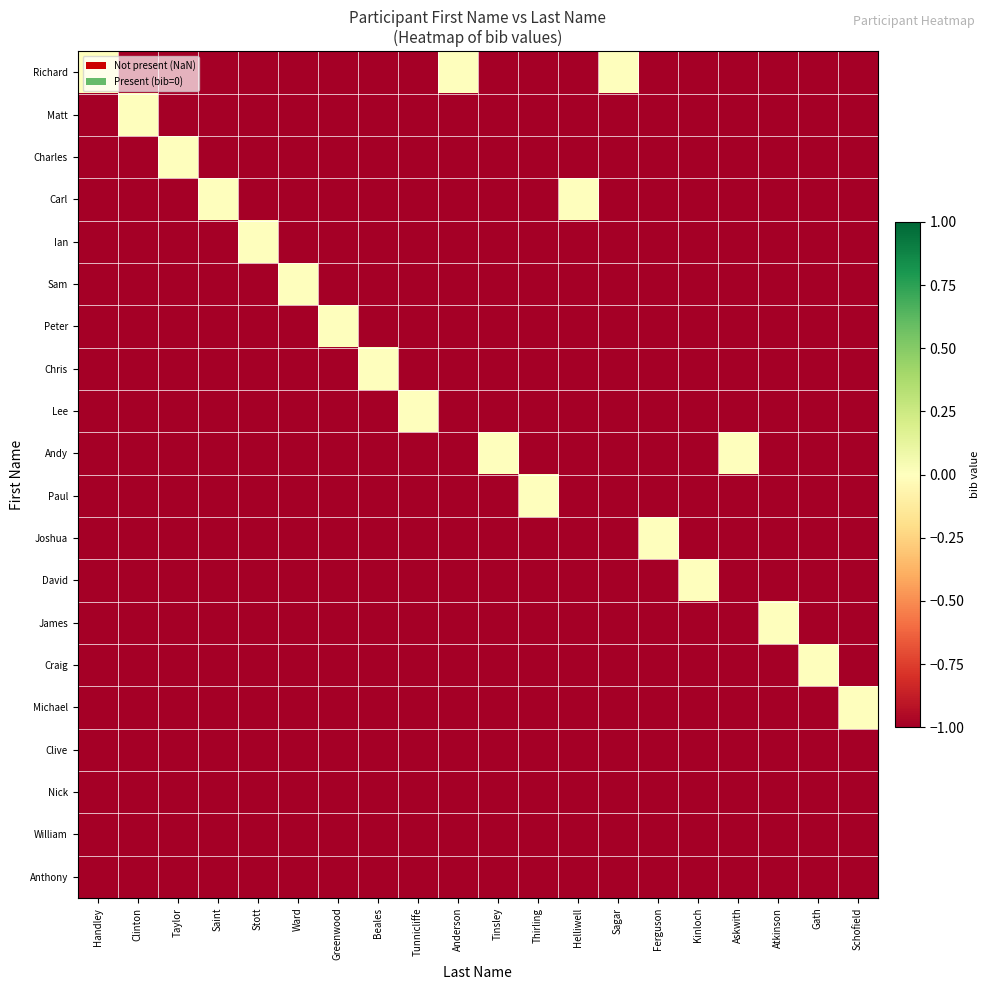

Reading left to right, what are all the values shown in this chart?

Richard: Handley=0	Clinton=-1	Taylor=-1	Saint=-1	Stott=-1	Ward=-1	Greenwood=-1	Beales=-1	Tunnicliffe=-1	Anderson=0	Tinsley=-1	Thirling=-1	Helliwell=-1	Sagar=0	Ferguson=-1	Kinloch=-1	Askwith=-1	Atkinson=-1	Gath=-1	Schofield=-1
Matt: Handley=-1	Clinton=0	Taylor=-1	Saint=-1	Stott=-1	Ward=-1	Greenwood=-1	Beales=-1	Tunnicliffe=-1	Anderson=-1	Tinsley=-1	Thirling=-1	Helliwell=-1	Sagar=-1	Ferguson=-1	Kinloch=-1	Askwith=-1	Atkinson=-1	Gath=-1	Schofield=-1
Charles: Handley=-1	Clinton=-1	Taylor=0	Saint=-1	Stott=-1	Ward=-1	Greenwood=-1	Beales=-1	Tunnicliffe=-1	Anderson=-1	Tinsley=-1	Thirling=-1	Helliwell=-1	Sagar=-1	Ferguson=-1	Kinloch=-1	Askwith=-1	Atkinson=-1	Gath=-1	Schofield=-1
Carl: Handley=-1	Clinton=-1	Taylor=-1	Saint=0	Stott=-1	Ward=-1	Greenwood=-1	Beales=-1	Tunnicliffe=-1	Anderson=-1	Tinsley=-1	Thirling=-1	Helliwell=0	Sagar=-1	Ferguson=-1	Kinloch=-1	Askwith=-1	Atkinson=-1	Gath=-1	Schofield=-1
Ian: Handley=-1	Clinton=-1	Taylor=-1	Saint=-1	Stott=0	Ward=-1	Greenwood=-1	Beales=-1	Tunnicliffe=-1	Anderson=-1	Tinsley=-1	Thirling=-1	Helliwell=-1	Sagar=-1	Ferguson=-1	Kinloch=-1	Askwith=-1	Atkinson=-1	Gath=-1	Schofield=-1
Sam: Handley=-1	Clinton=-1	Taylor=-1	Saint=-1	Stott=-1	Ward=0	Greenwood=-1	Beales=-1	Tunnicliffe=-1	Anderson=-1	Tinsley=-1	Thirling=-1	Helliwell=-1	Sagar=-1	Ferguson=-1	Kinloch=-1	Askwith=-1	Atkinson=-1	Gath=-1	Schofield=-1
Peter: Handley=-1	Clinton=-1	Taylor=-1	Saint=-1	Stott=-1	Ward=-1	Greenwood=0	Beales=-1	Tunnicliffe=-1	Anderson=-1	Tinsley=-1	Thirling=-1	Helliwell=-1	Sagar=-1	Ferguson=-1	Kinloch=-1	Askwith=-1	Atkinson=-1	Gath=-1	Schofield=-1
Chris: Handley=-1	Clinton=-1	Taylor=-1	Saint=-1	Stott=-1	Ward=-1	Greenwood=-1	Beales=0	Tunnicliffe=-1	Anderson=-1	Tinsley=-1	Thirling=-1	Helliwell=-1	Sagar=-1	Ferguson=-1	Kinloch=-1	Askwith=-1	Atkinson=-1	Gath=-1	Schofield=-1
Lee: Handley=-1	Clinton=-1	Taylor=-1	Saint=-1	Stott=-1	Ward=-1	Greenwood=-1	Beales=-1	Tunnicliffe=0	Anderson=-1	Tinsley=-1	Thirling=-1	Helliwell=-1	Sagar=-1	Ferguson=-1	Kinloch=-1	Askwith=-1	Atkinson=-1	Gath=-1	Schofield=-1
Andy: Handley=-1	Clinton=-1	Taylor=-1	Saint=-1	Stott=-1	Ward=-1	Greenwood=-1	Beales=-1	Tunnicliffe=-1	Anderson=-1	Tinsley=0	Thirling=-1	Helliwell=-1	Sagar=-1	Ferguson=-1	Kinloch=-1	Askwith=0	Atkinson=-1	Gath=-1	Schofield=-1
Paul: Handley=-1	Clinton=-1	Taylor=-1	Saint=-1	Stott=-1	Ward=-1	Greenwood=-1	Beales=-1	Tunnicliffe=-1	Anderson=-1	Tinsley=-1	Thirling=0	Helliwell=-1	Sagar=-1	Ferguson=-1	Kinloch=-1	Askwith=-1	Atkinson=-1	Gath=-1	Schofield=-1
Joshua: Handley=-1	Clinton=-1	Taylor=-1	Saint=-1	Stott=-1	Ward=-1	Greenwood=-1	Beales=-1	Tunnicliffe=-1	Anderson=-1	Tinsley=-1	Thirling=-1	Helliwell=-1	Sagar=-1	Ferguson=0	Kinloch=-1	Askwith=-1	Atkinson=-1	Gath=-1	Schofield=-1
David: Handley=-1	Clinton=-1	Taylor=-1	Saint=-1	Stott=-1	Ward=-1	Greenwood=-1	Beales=-1	Tunnicliffe=-1	Anderson=-1	Tinsley=-1	Thirling=-1	Helliwell=-1	Sagar=-1	Ferguson=-1	Kinloch=0	Askwith=-1	Atkinson=-1	Gath=-1	Schofield=-1
James: Handley=-1	Clinton=-1	Taylor=-1	Saint=-1	Stott=-1	Ward=-1	Greenwood=-1	Beales=-1	Tunnicliffe=-1	Anderson=-1	Tinsley=-1	Thirling=-1	Helliwell=-1	Sagar=-1	Ferguson=-1	Kinloch=-1	Askwith=-1	Atkinson=0	Gath=-1	Schofield=-1
Craig: Handley=-1	Clinton=-1	Taylor=-1	Saint=-1	Stott=-1	Ward=-1	Greenwood=-1	Beales=-1	Tunnicliffe=-1	Anderson=-1	Tinsley=-1	Thirling=-1	Helliwell=-1	Sagar=-1	Ferguson=-1	Kinloch=-1	Askwith=-1	Atkinson=-1	Gath=0	Schofield=-1
Michael: Handley=-1	Clinton=-1	Taylor=-1	Saint=-1	Stott=-1	Ward=-1	Greenwood=-1	Beales=-1	Tunnicliffe=-1	Anderson=-1	Tinsley=-1	Thirling=-1	Helliwell=-1	Sagar=-1	Ferguson=-1	Kinloch=-1	Askwith=-1	Atkinson=-1	Gath=-1	Schofield=0
Clive: Handley=-1	Clinton=-1	Taylor=-1	Saint=-1	Stott=-1	Ward=-1	Greenwood=-1	Beales=-1	Tunnicliffe=-1	Anderson=-1	Tinsley=-1	Thirling=-1	Helliwell=-1	Sagar=-1	Ferguson=-1	Kinloch=-1	Askwith=-1	Atkinson=-1	Gath=-1	Schofield=-1
Nick: Handley=-1	Clinton=-1	Taylor=-1	Saint=-1	Stott=-1	Ward=-1	Greenwood=-1	Beales=-1	Tunnicliffe=-1	Anderson=-1	Tinsley=-1	Thirling=-1	Helliwell=-1	Sagar=-1	Ferguson=-1	Kinloch=-1	Askwith=-1	Atkinson=-1	Gath=-1	Schofield=-1
William: Handley=-1	Clinton=-1	Taylor=-1	Saint=-1	Stott=-1	Ward=-1	Greenwood=-1	Beales=-1	Tunnicliffe=-1	Anderson=-1	Tinsley=-1	Thirling=-1	Helliwell=-1	Sagar=-1	Ferguson=-1	Kinloch=-1	Askwith=-1	Atkinson=-1	Gath=-1	Schofield=-1
Anthony: Handley=-1	Clinton=-1	Taylor=-1	Saint=-1	Stott=-1	Ward=-1	Greenwood=-1	Beales=-1	Tunnicliffe=-1	Anderson=-1	Tinsley=-1	Thirling=-1	Helliwell=-1	Sagar=-1	Ferguson=-1	Kinloch=-1	Askwith=-1	Atkinson=-1	Gath=-1	Schofield=-1